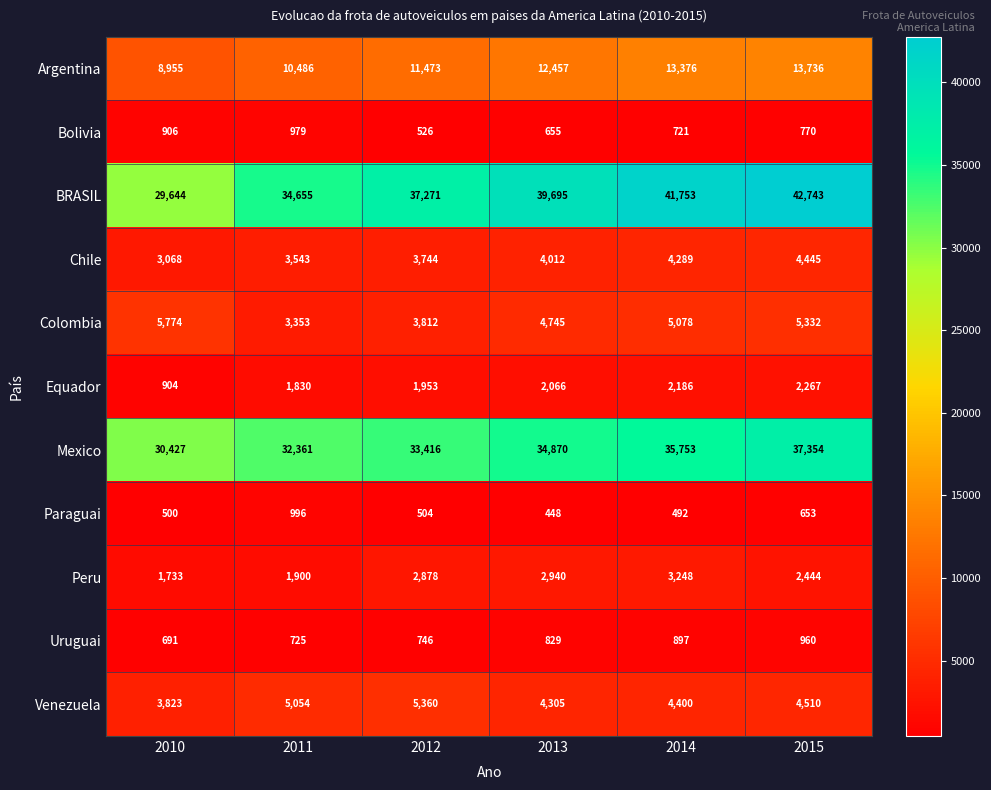

What is the sum of all Mexico values?

204181